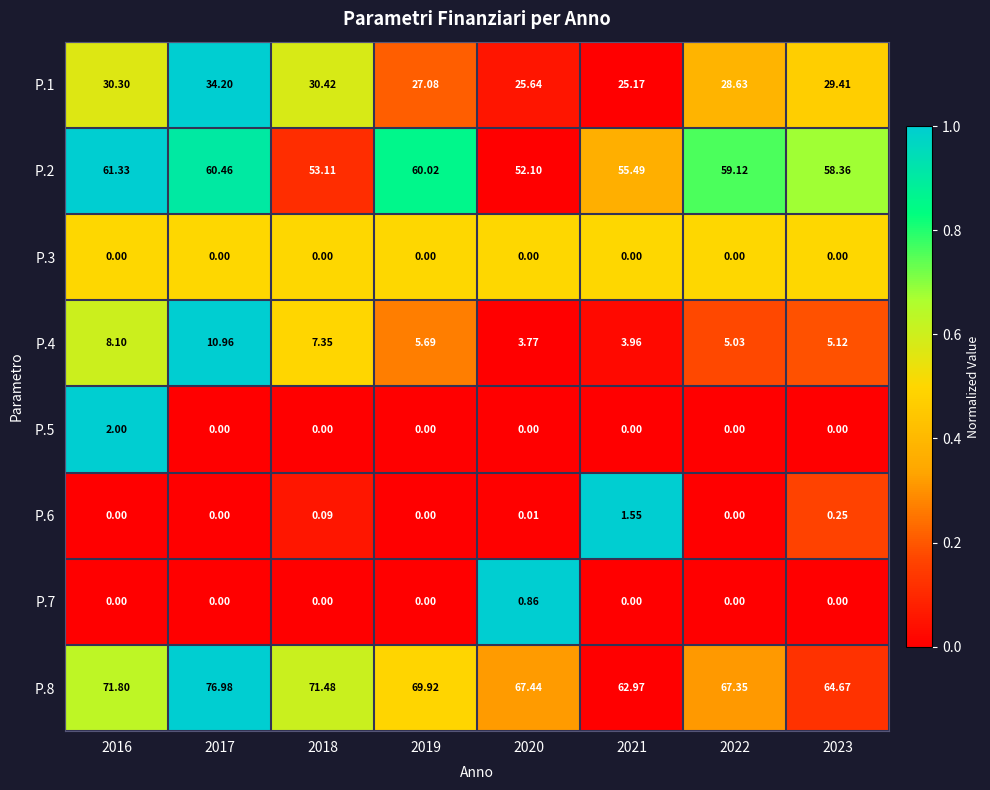

Is the value of P.7 at 2017 greater than the value of P.2 at 2020?

No